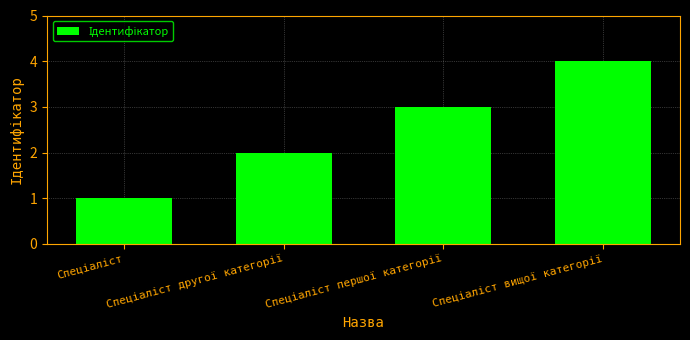

What is the sum of all values?

10